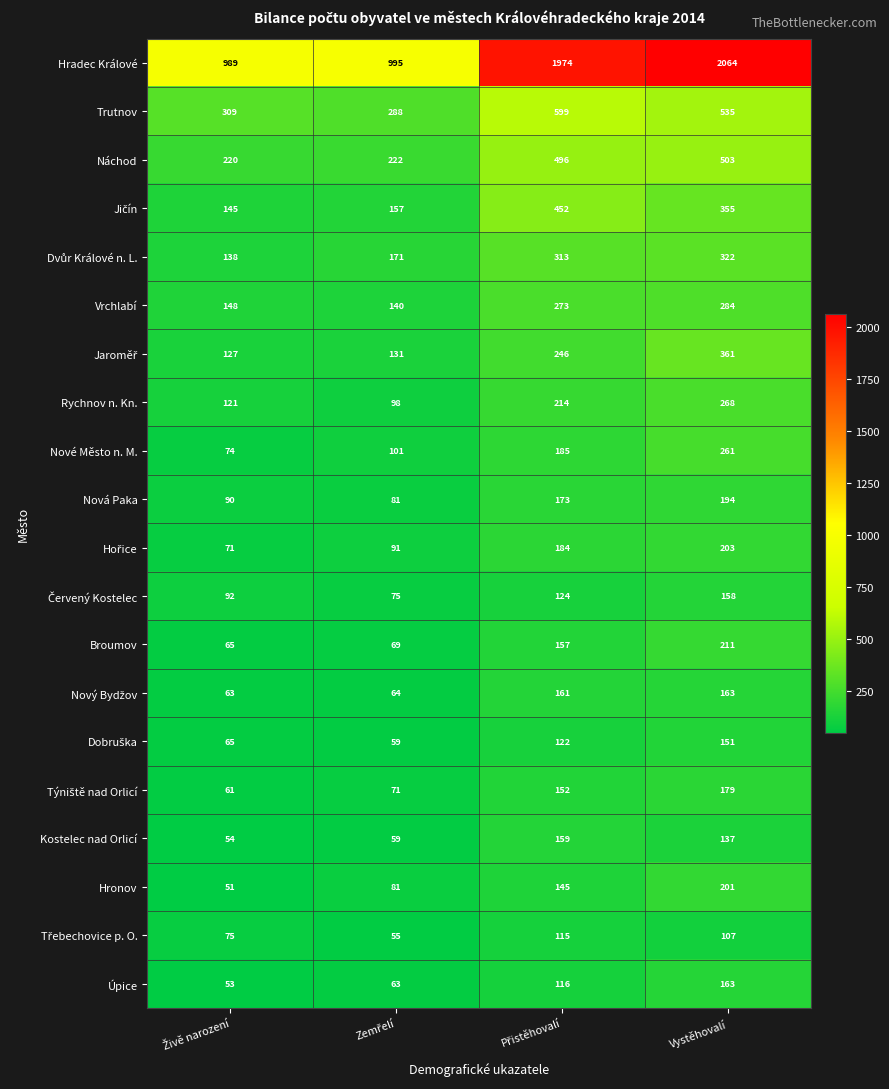

Count the number of data series in this chart.

20